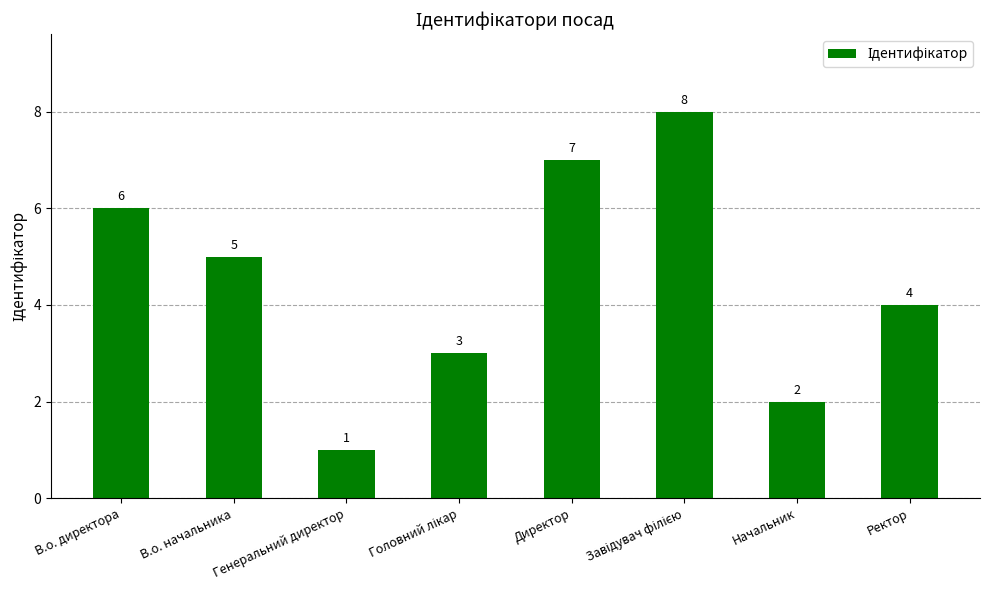

The value at В.о. директора is 6. True or false?

True